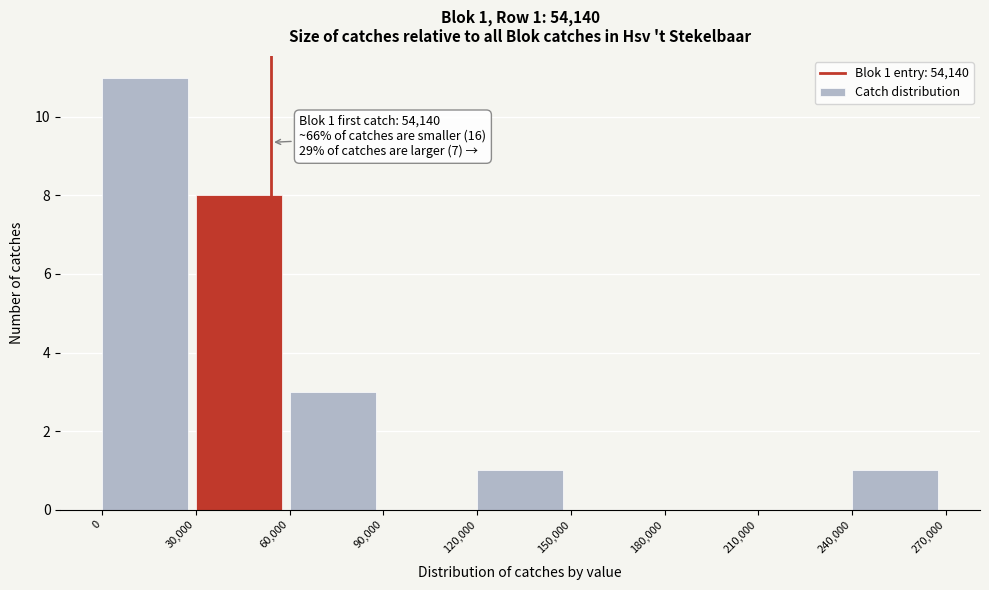

Over which range of the x-axis is the bar tallest?

0 to 30,000